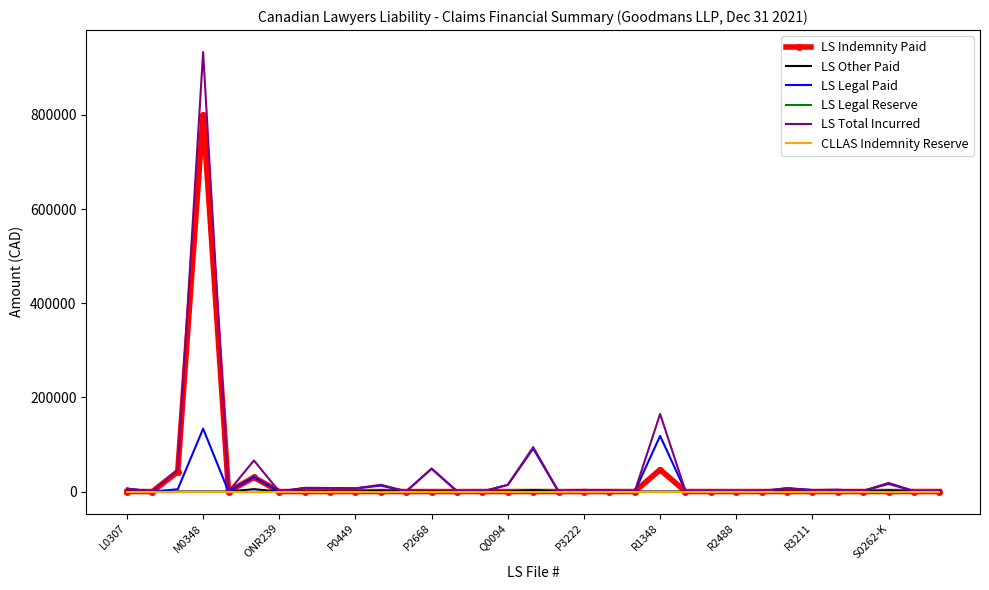

Which category has the lowest value across all series?

L0307